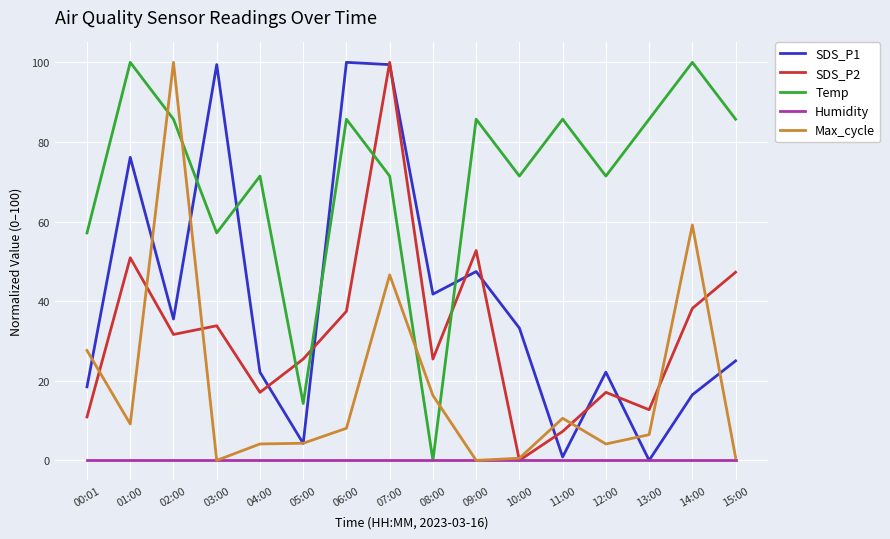

At which label does Max_cycle first exceed 8?

00:01